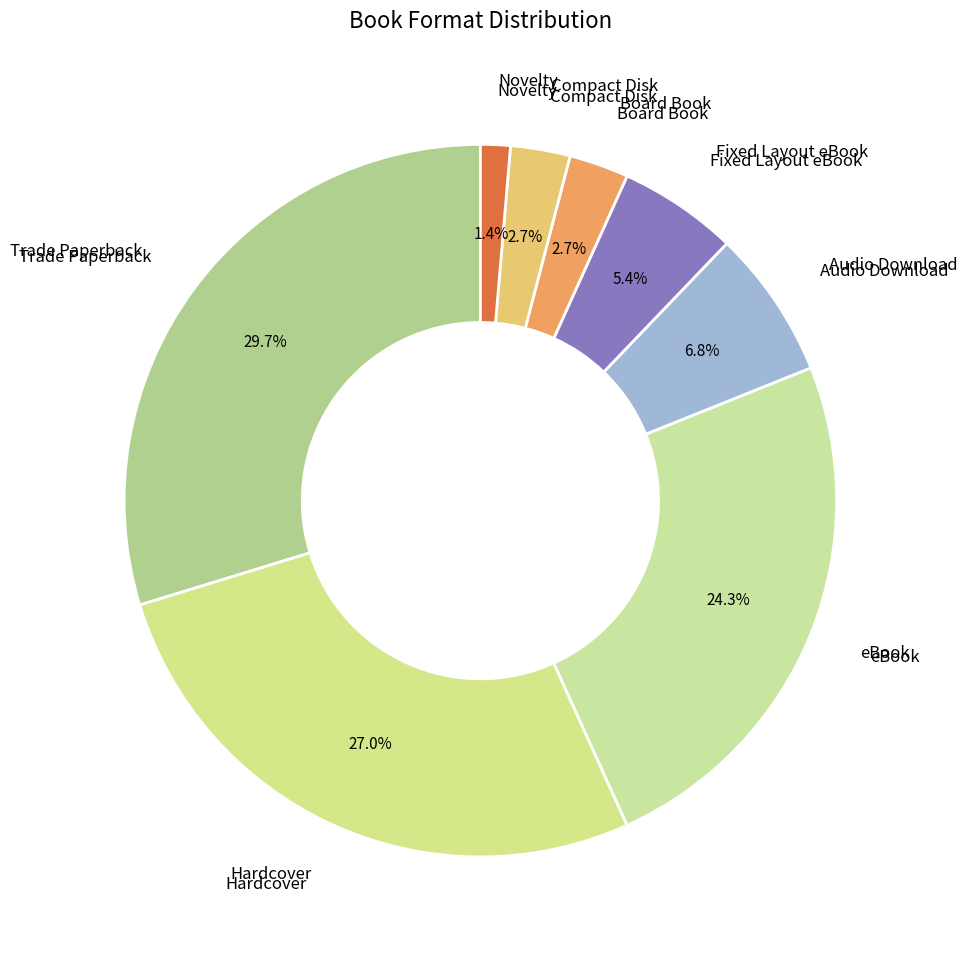

How many slices are in this pie chart?

8